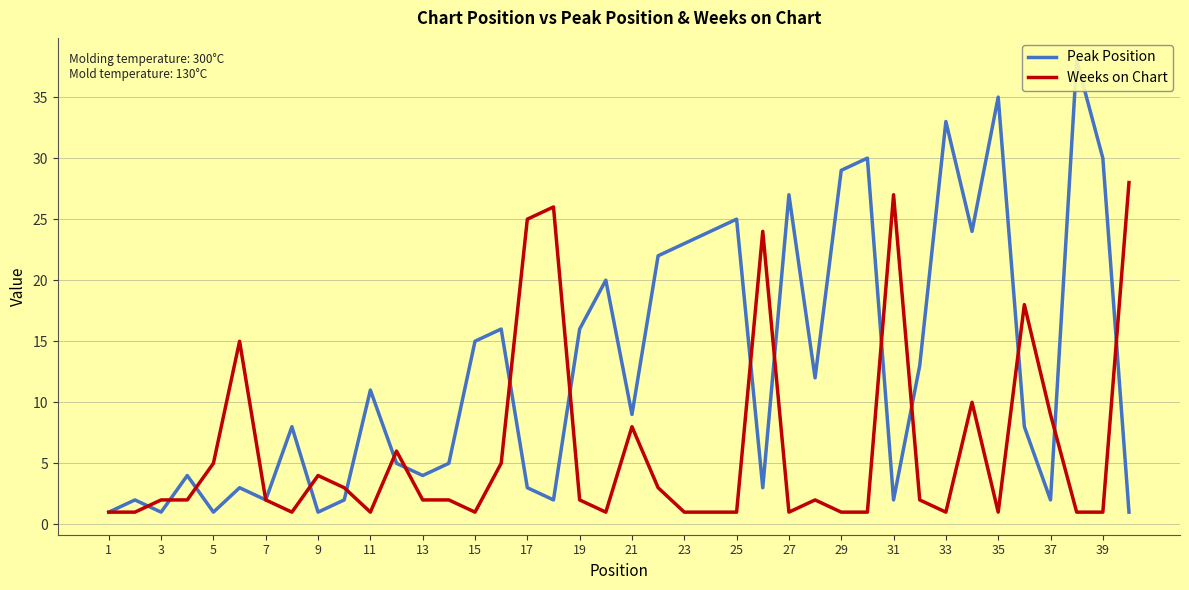

How many interior local valleys does the Peak Position series have?

12